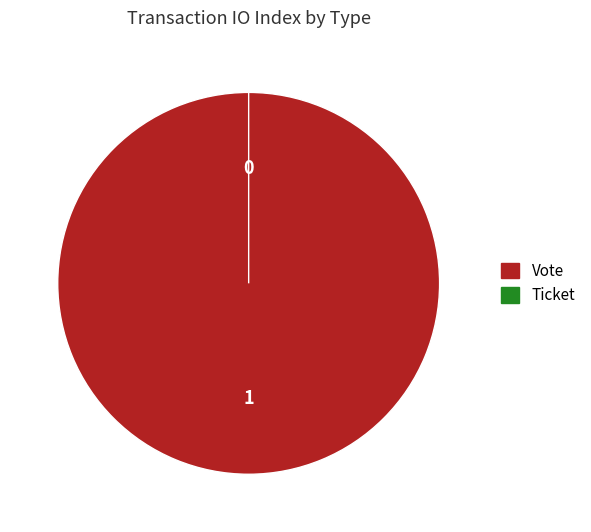

How many slices are in this pie chart?

2